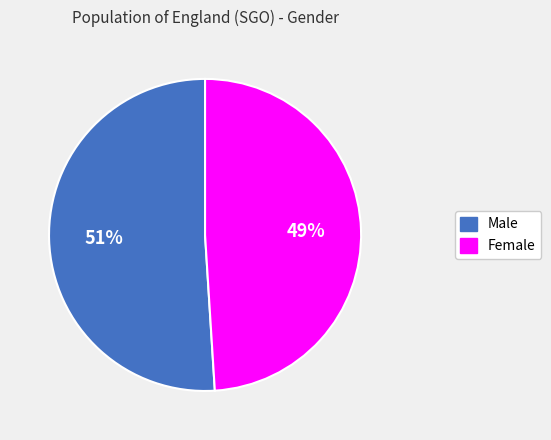

To the nearest percent, what is the difference between the Male and Female slice percentages?

2%